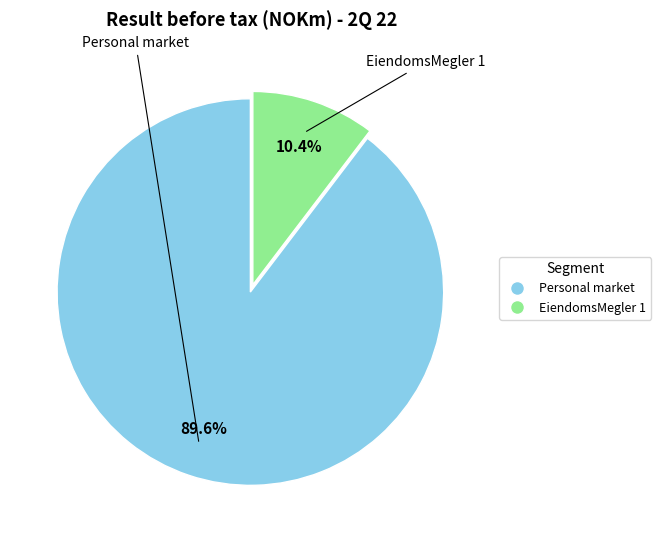

To the nearest percent, what is the combined percentage of EiendomsMegler 1 and Personal market?

100%